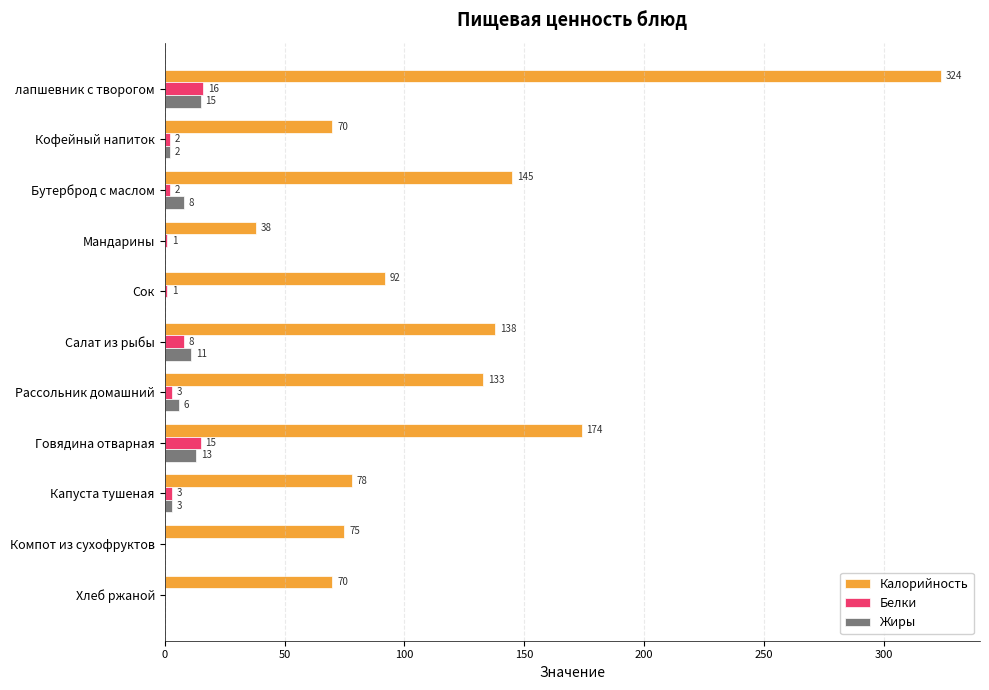

At which label is Калорийность closest to 181?

Говядина отварная